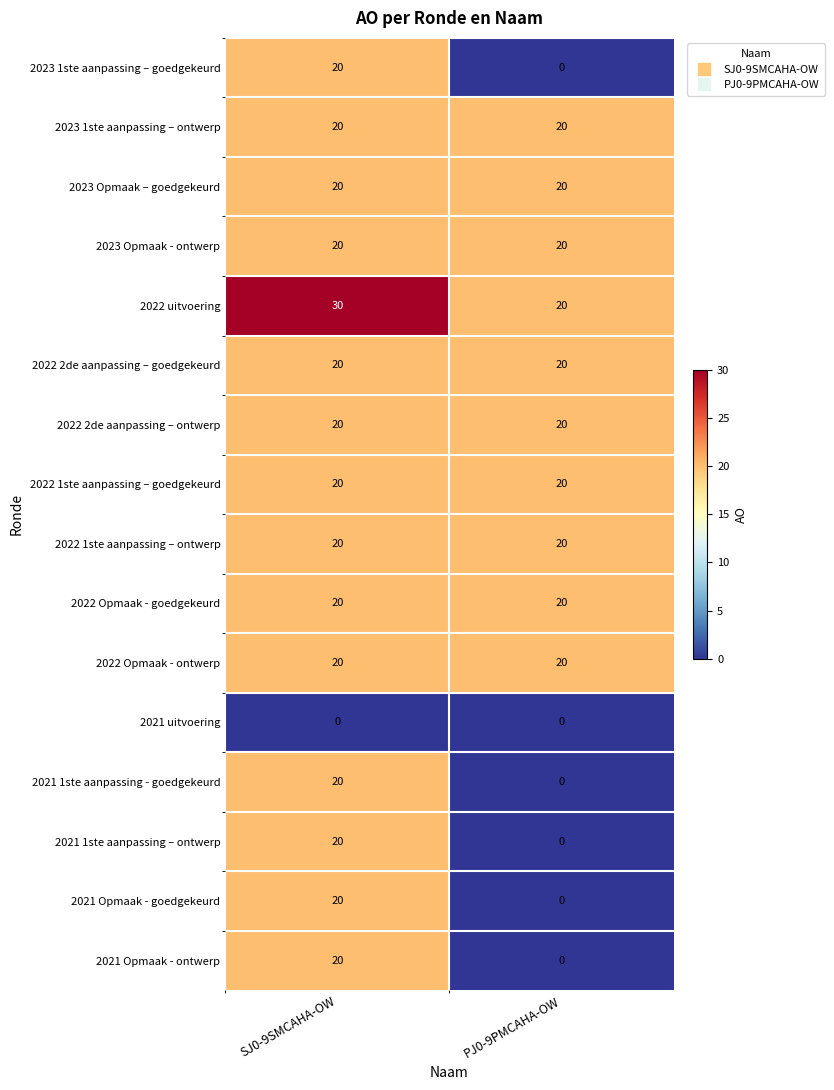

What is the difference between the highest and lowest values at PJ0-9PMCAHA-OW?

20